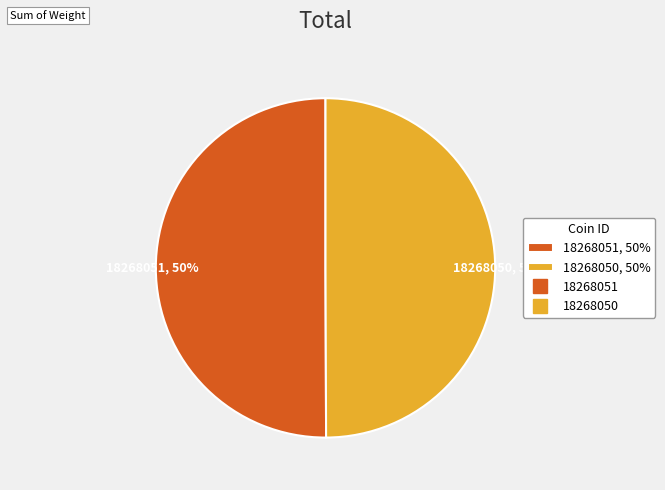

To the nearest percent, what percentage of the pie is 18268051, 50%?

50%